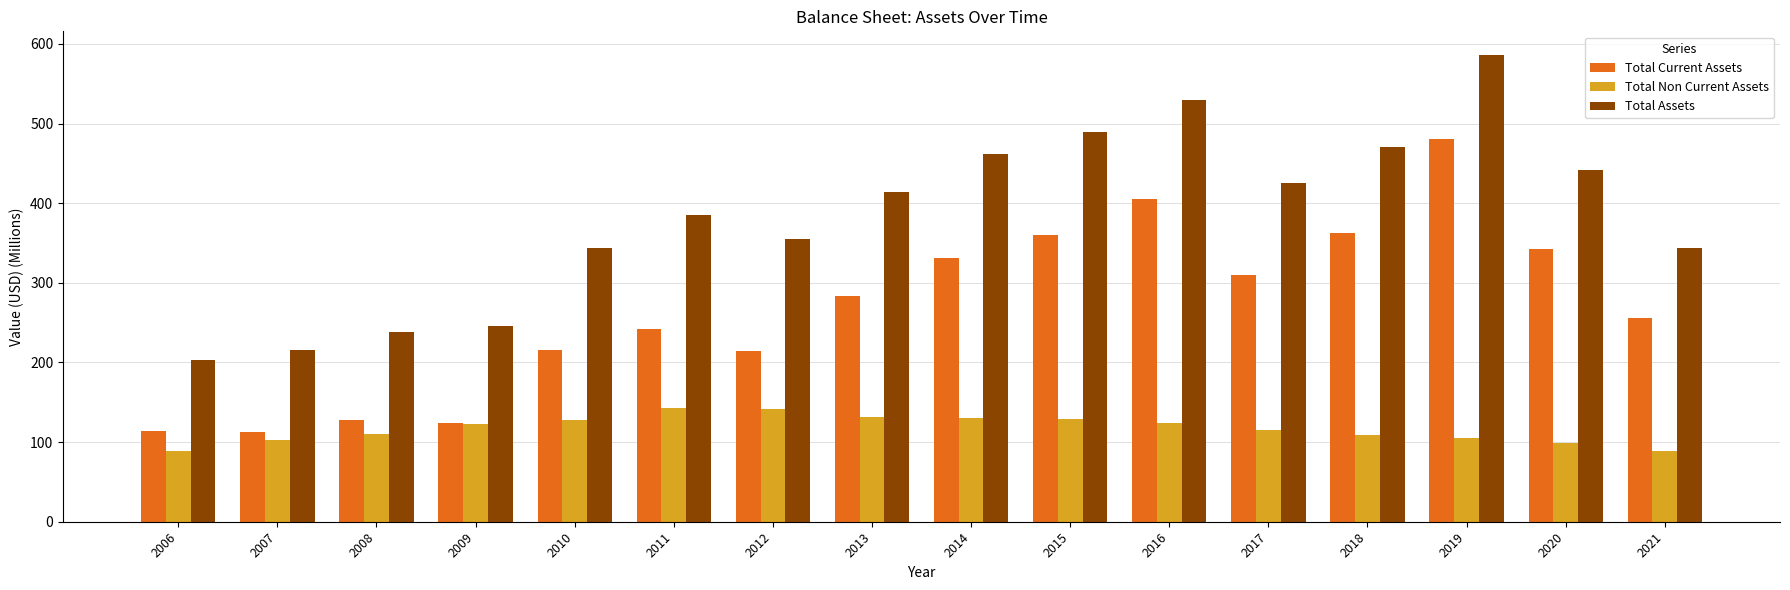

Does the chart contain any negative values?

No